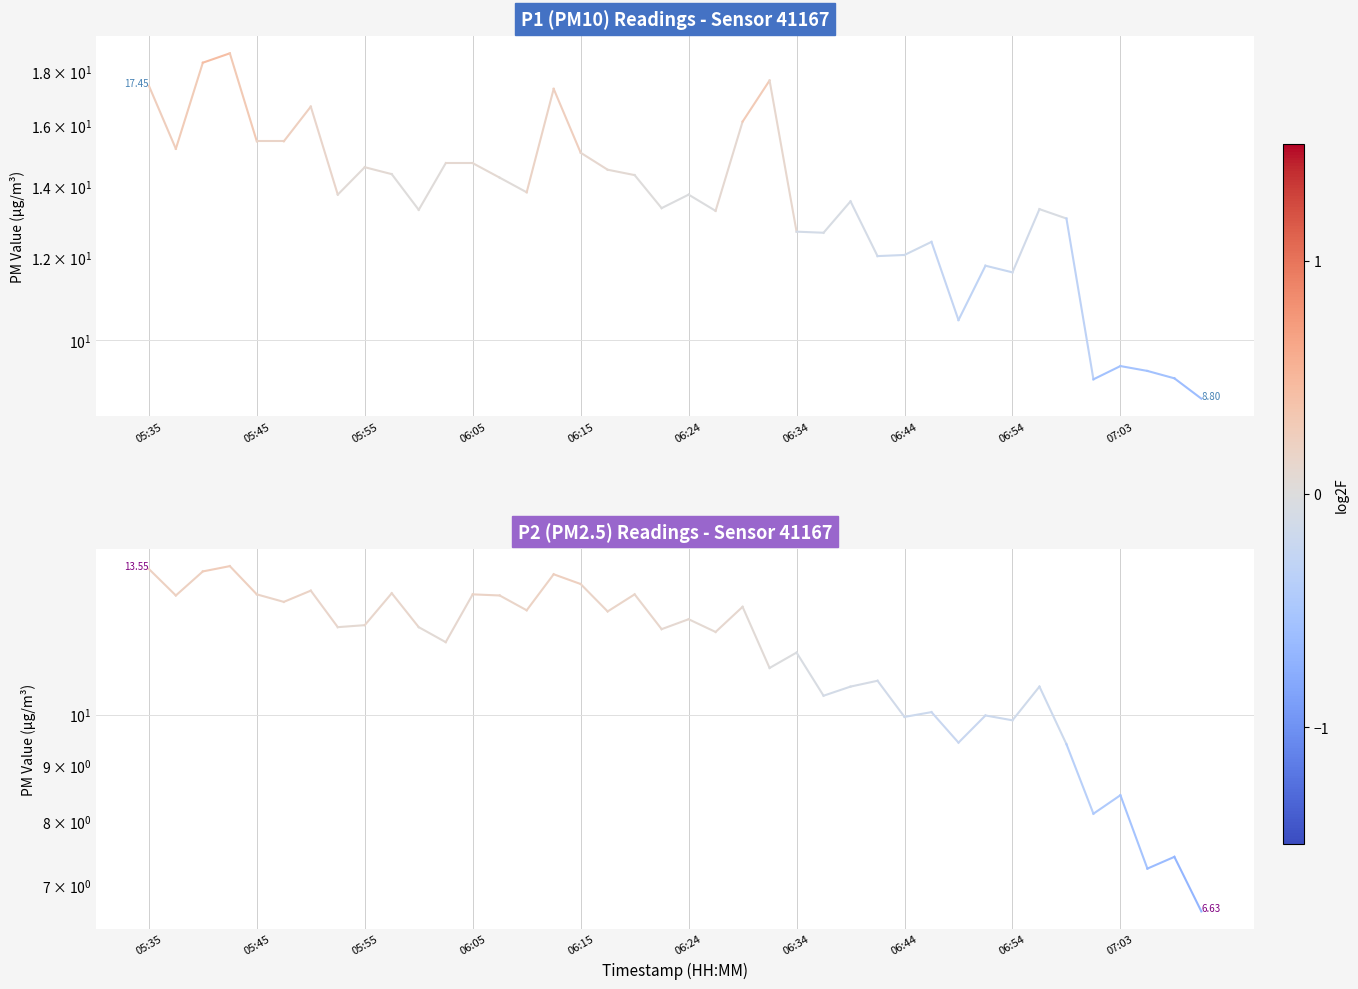

Is the value of P1 at 05:45 greater than the value of P2 at 05:45?

Yes